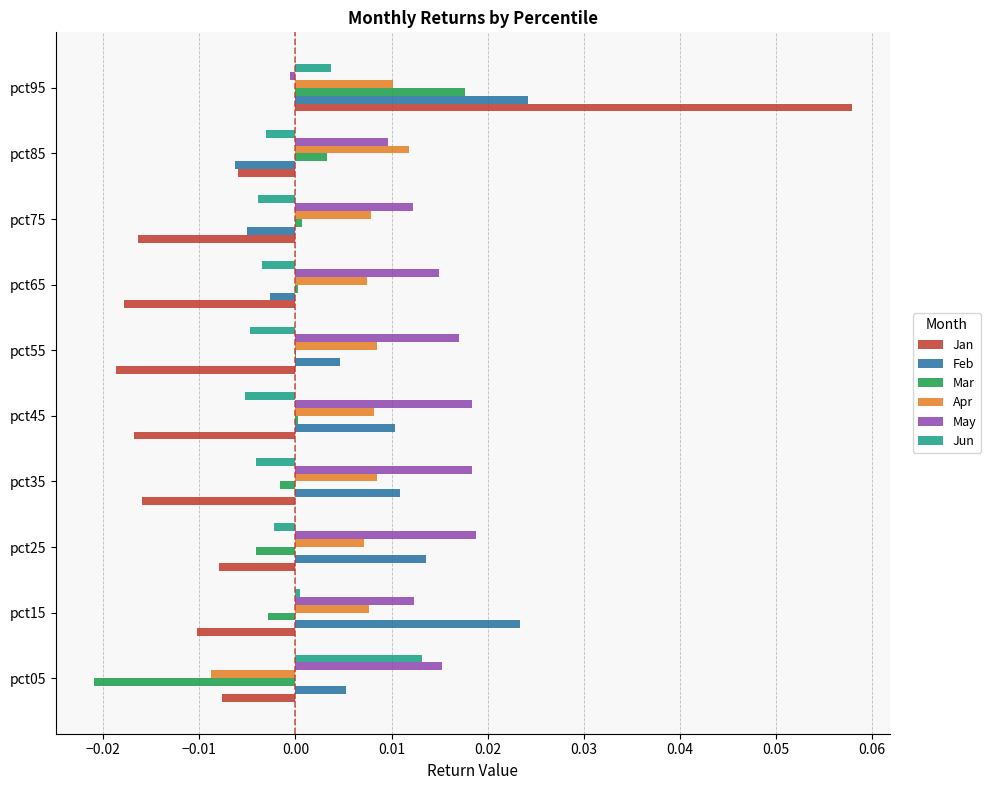

Which series has the largest total across all categories?

May